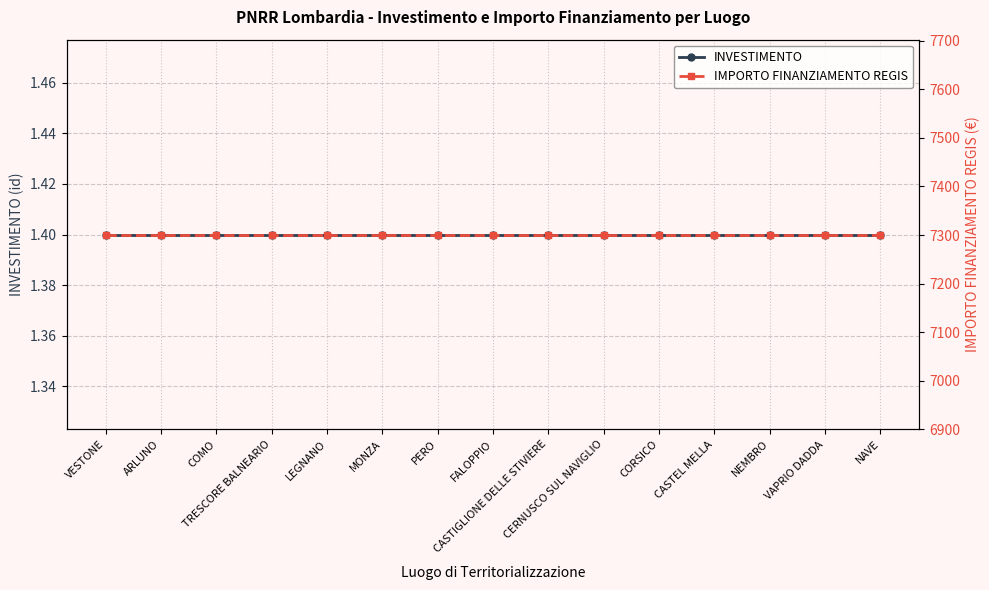

What is the smallest value displayed?

1.4